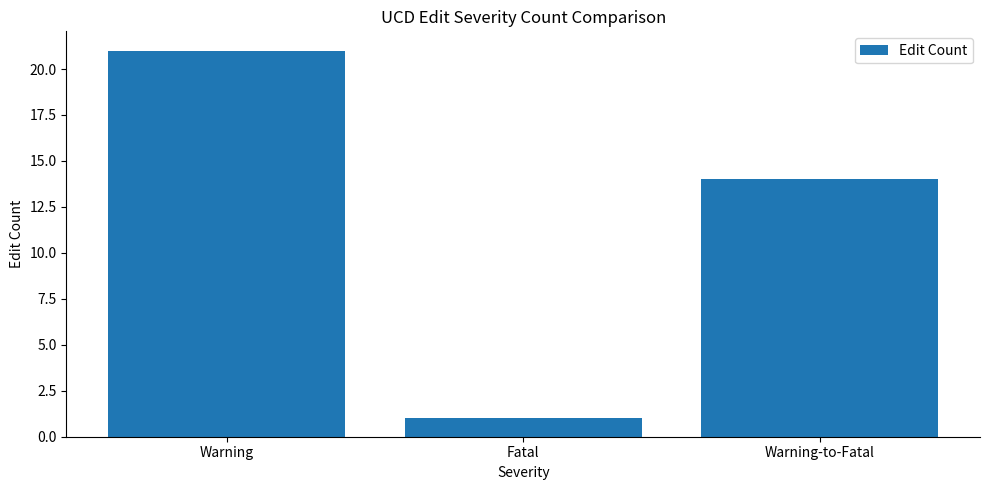

What is the average value?

12